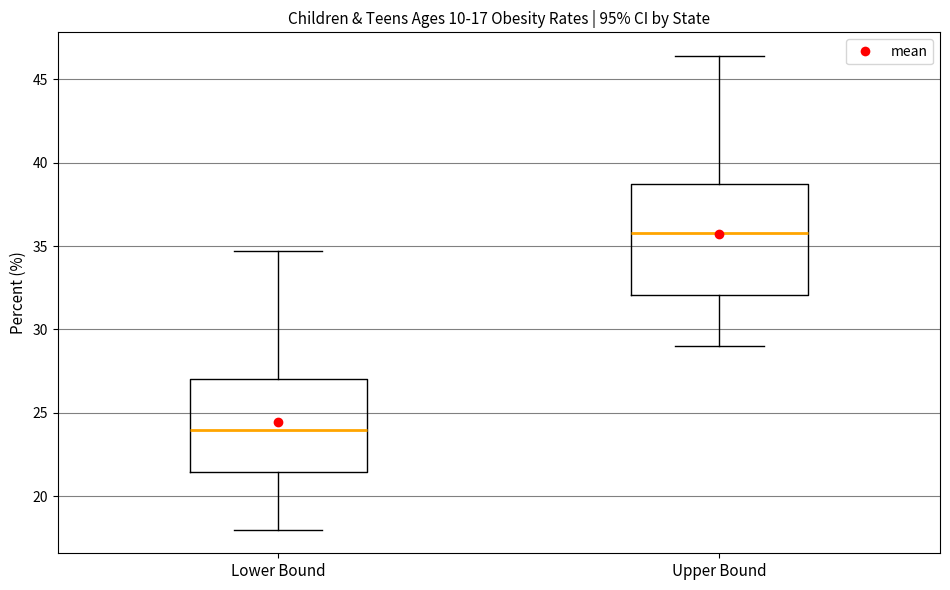

Which box is the tallest, from its lower edge to its upper edge?

Upper Bound